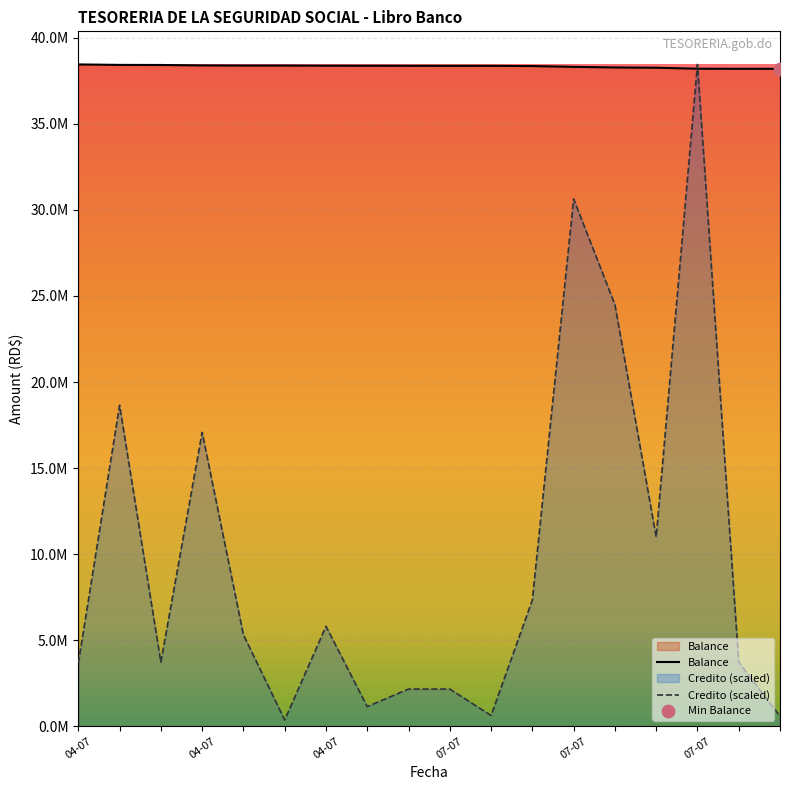

At how many categories does at least one series exceed 5151847?

18